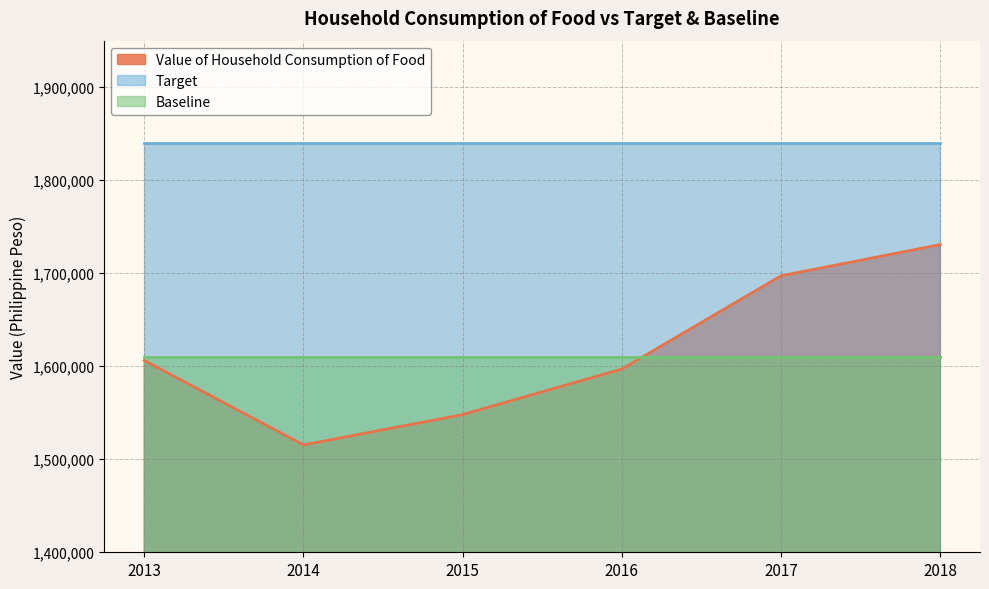

Which category has the lowest value across all series?

2014